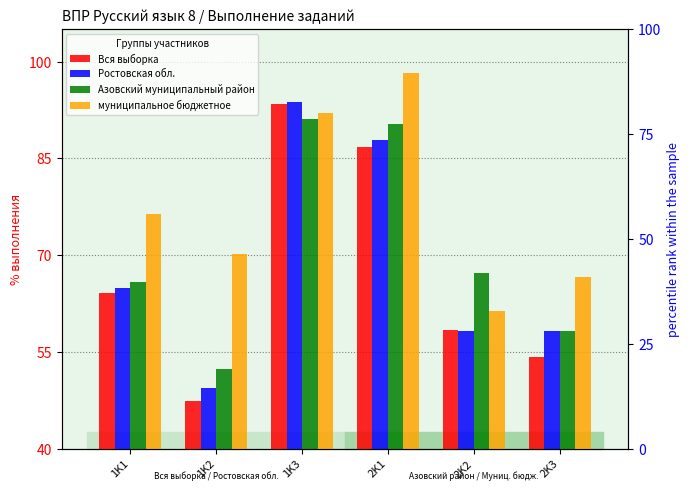

How many data points in Вся выборка are less than 64?

3